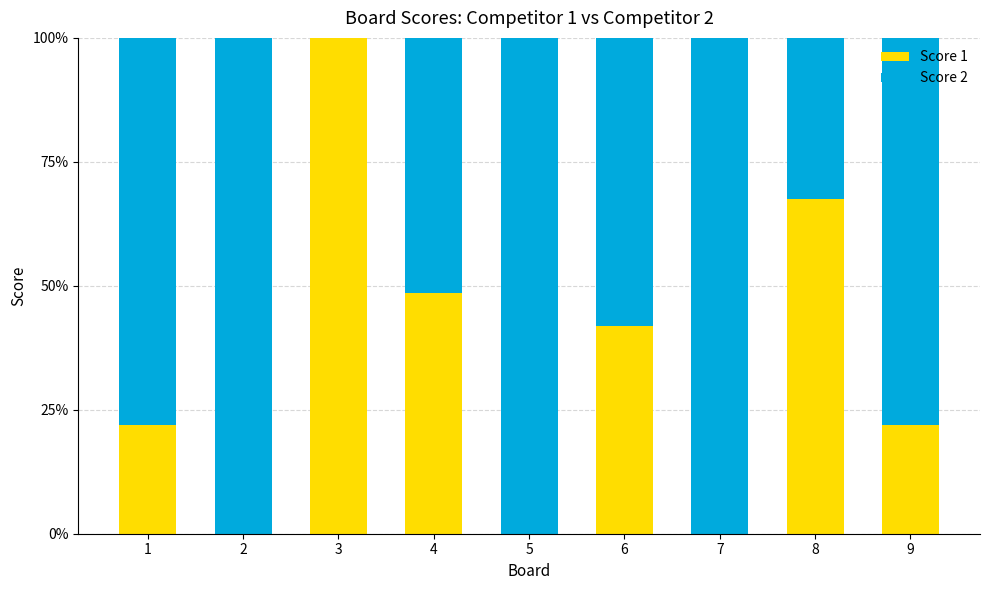

What is the total value across all series at 8?

100.0